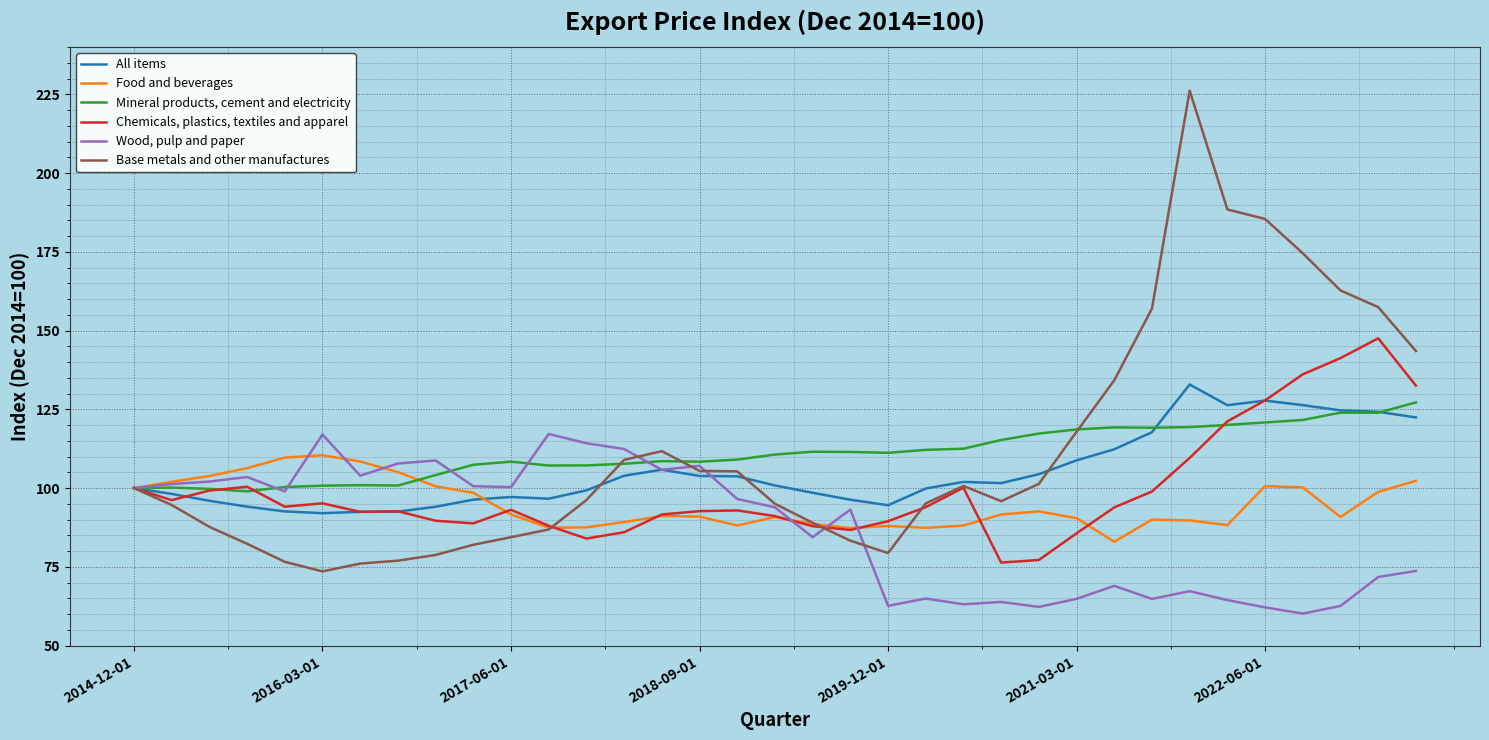

What is the maximum value for Wood, pulp and paper?

117.2